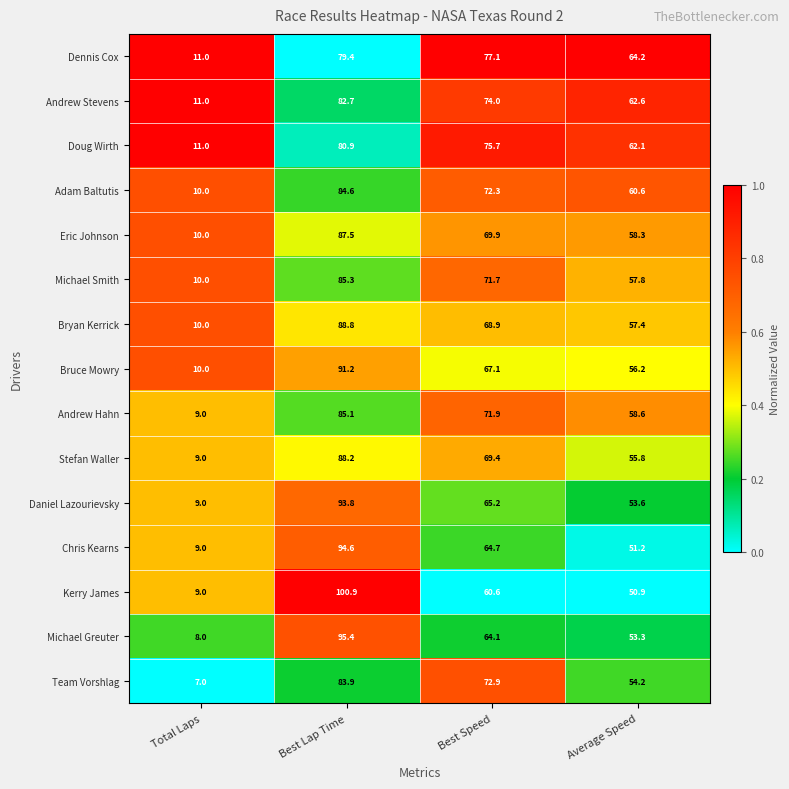

What is the total value across all series at Total Laps?

143.0